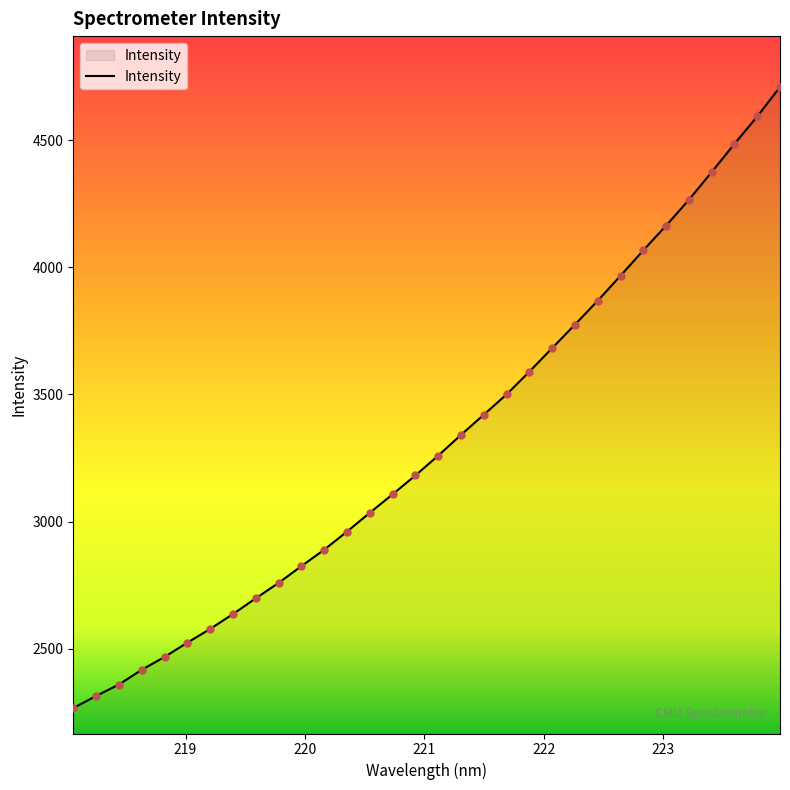

What is the maximum value shown in the chart?

4708.5